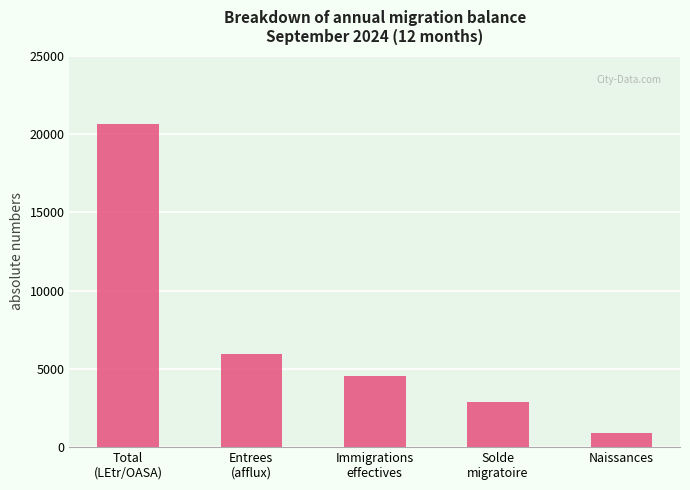

True or false: the data shows 20615 at Total
(LEtr/OASA).

True